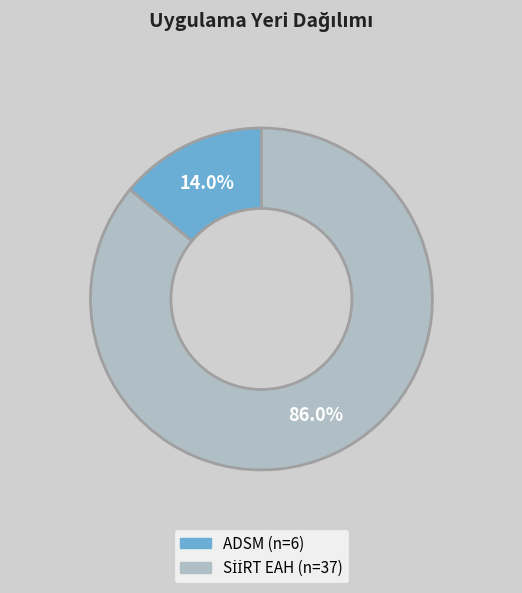

Is there a majority slice in this chart?

Yes